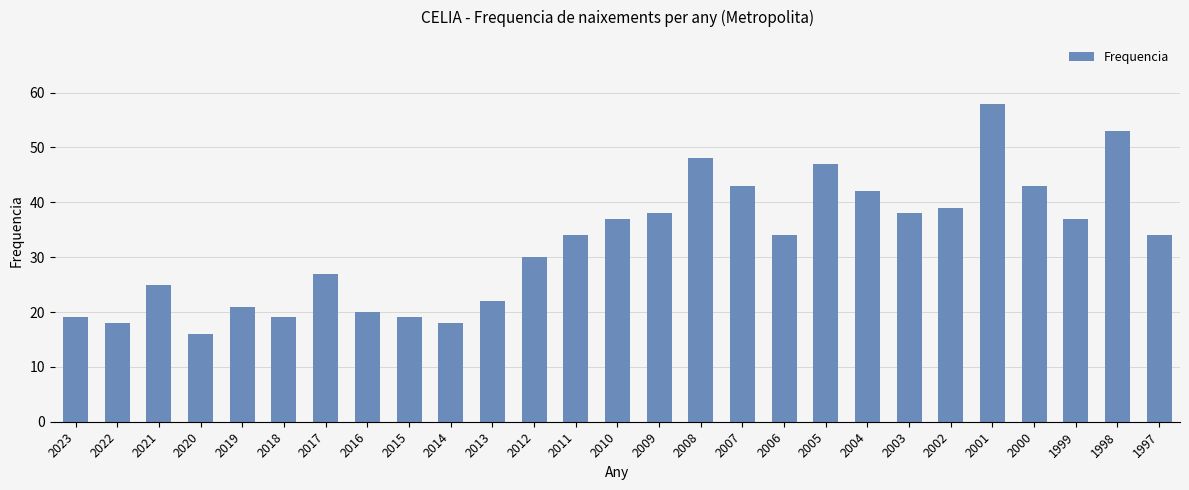

What is the value of the 4th bar from the left?

16